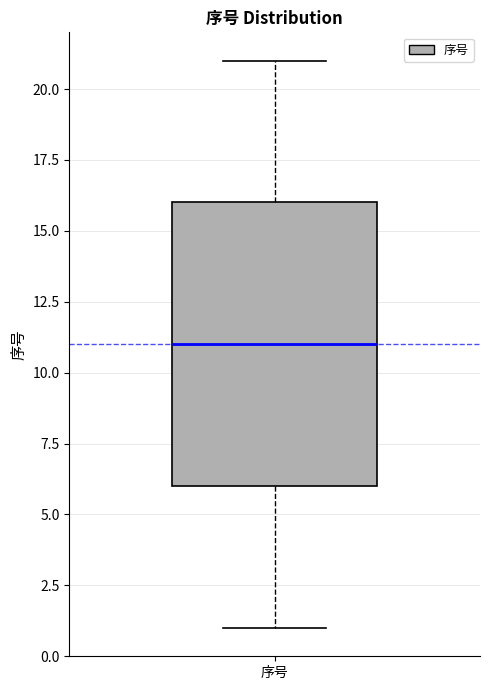

Transcribe this box plot: give where the median line is, the range the box spans, and where the two whiskers end, as read against the y-axis. The values are not printed on the chart, so give them approximately, as read against the axis.

median 11, box 6 to 16, whiskers 1 to 21